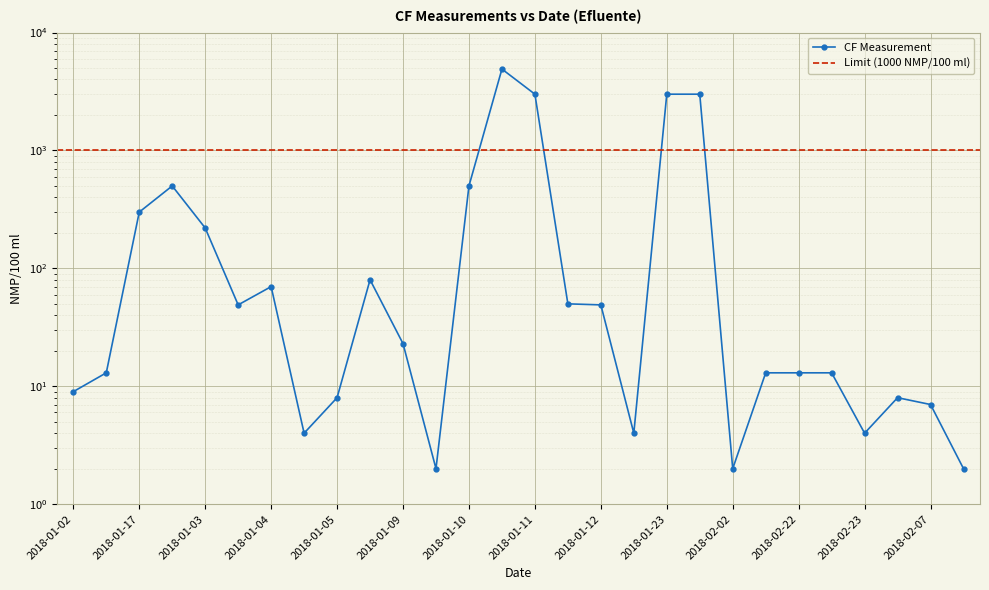

What is the change in value from 2018-01-12 to 2018-02-02?

-48